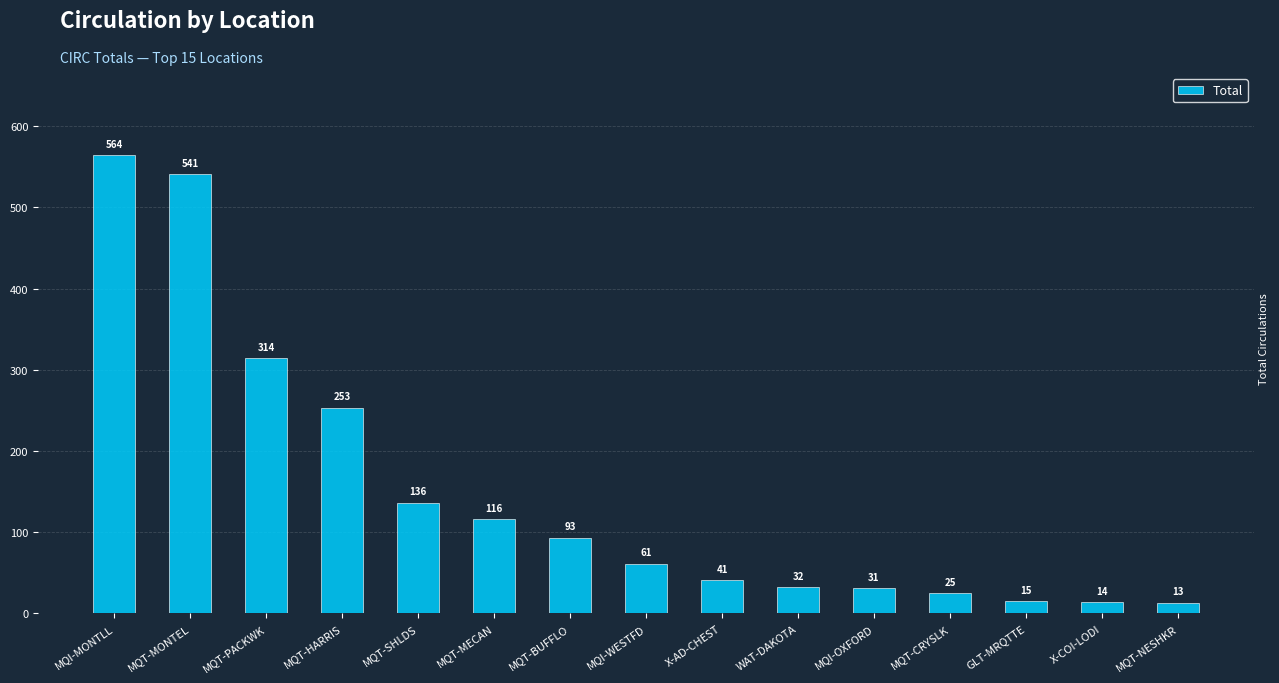

List the labels in order of value, largest first.

MQI-MONTLL, MQT-MONTEL, MQT-PACKWK, MQT-HARRIS, MQT-SHLDS, MQT-MECAN, MQT-BUFFLO, MQI-WESTFD, X-AD-CHEST, WAT-DAKOTA, MQI-OXFORD, MQT-CRYSLK, GLT-MRQTTE, X-COI-LODI, MQT-NESHKR